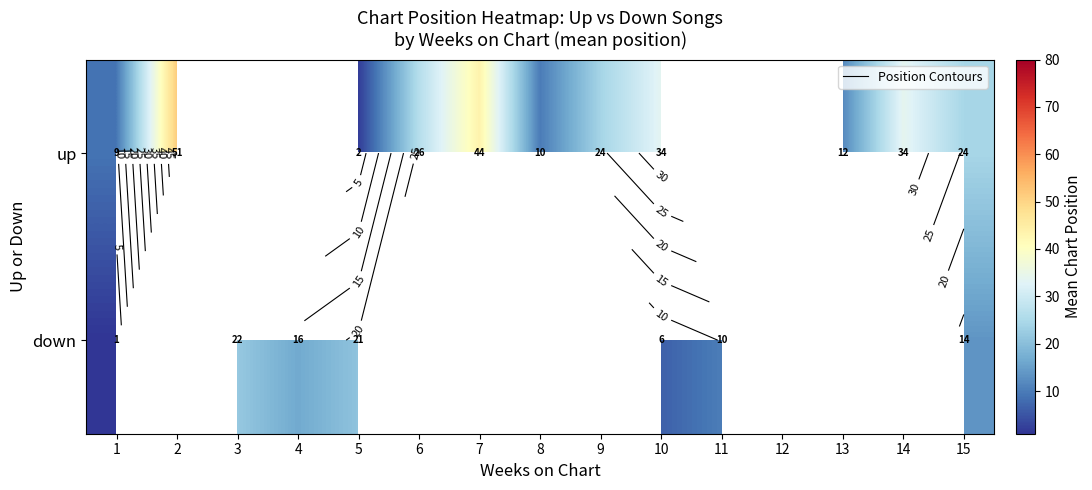

At how many categories does at least one series exceed 6?

14